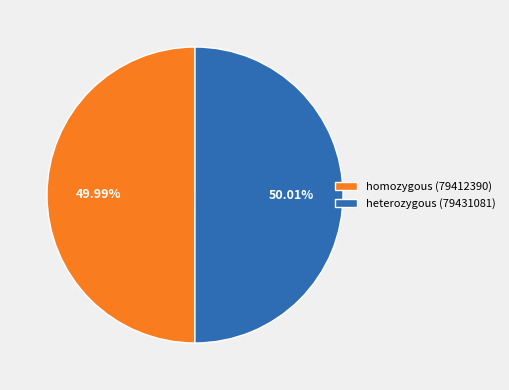

How many segments does this pie chart have?

2